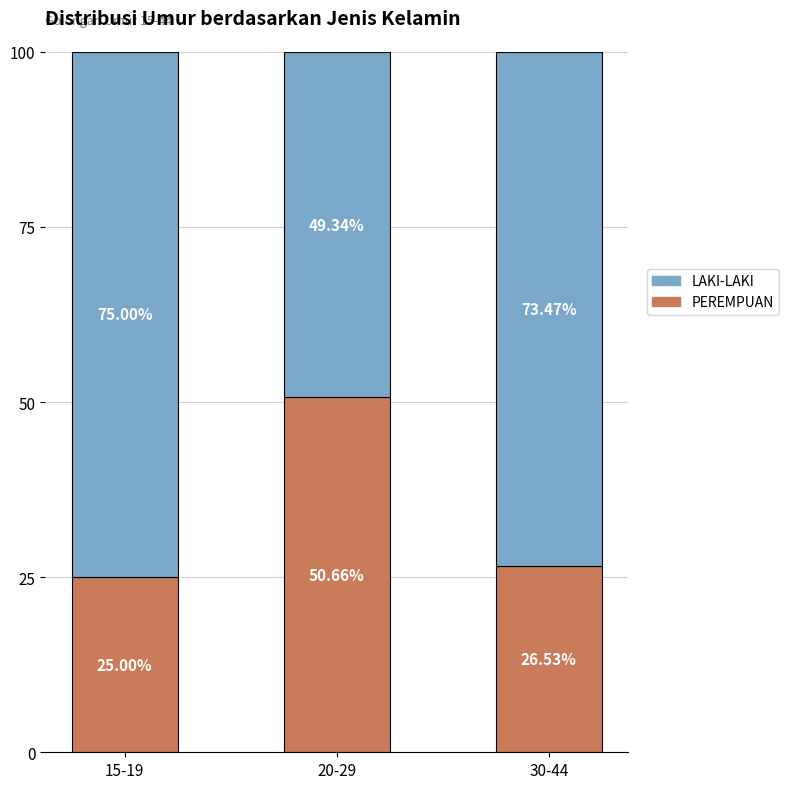

Does the chart contain stacked bars?

Yes